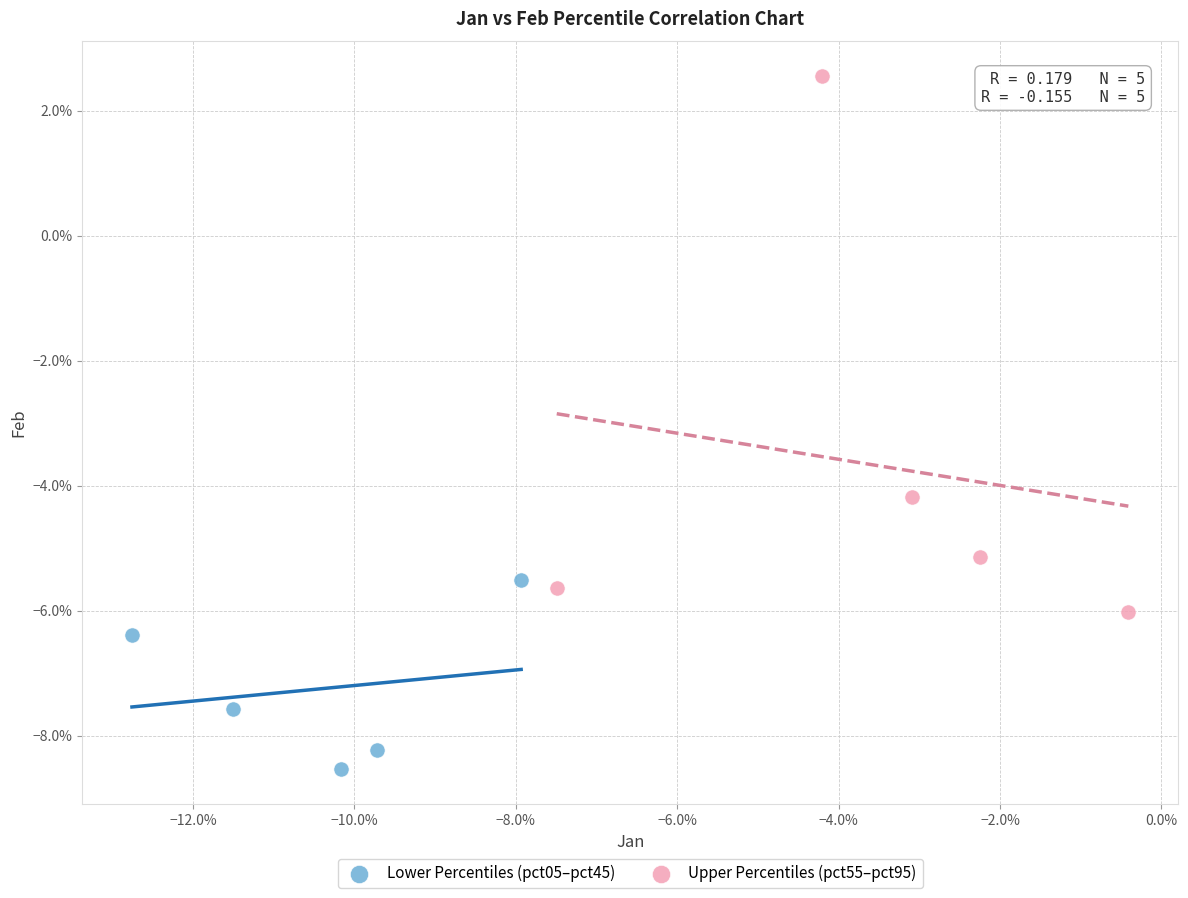

Which series contains the highest Y value?

Upper Percentiles (pct55–pct95)